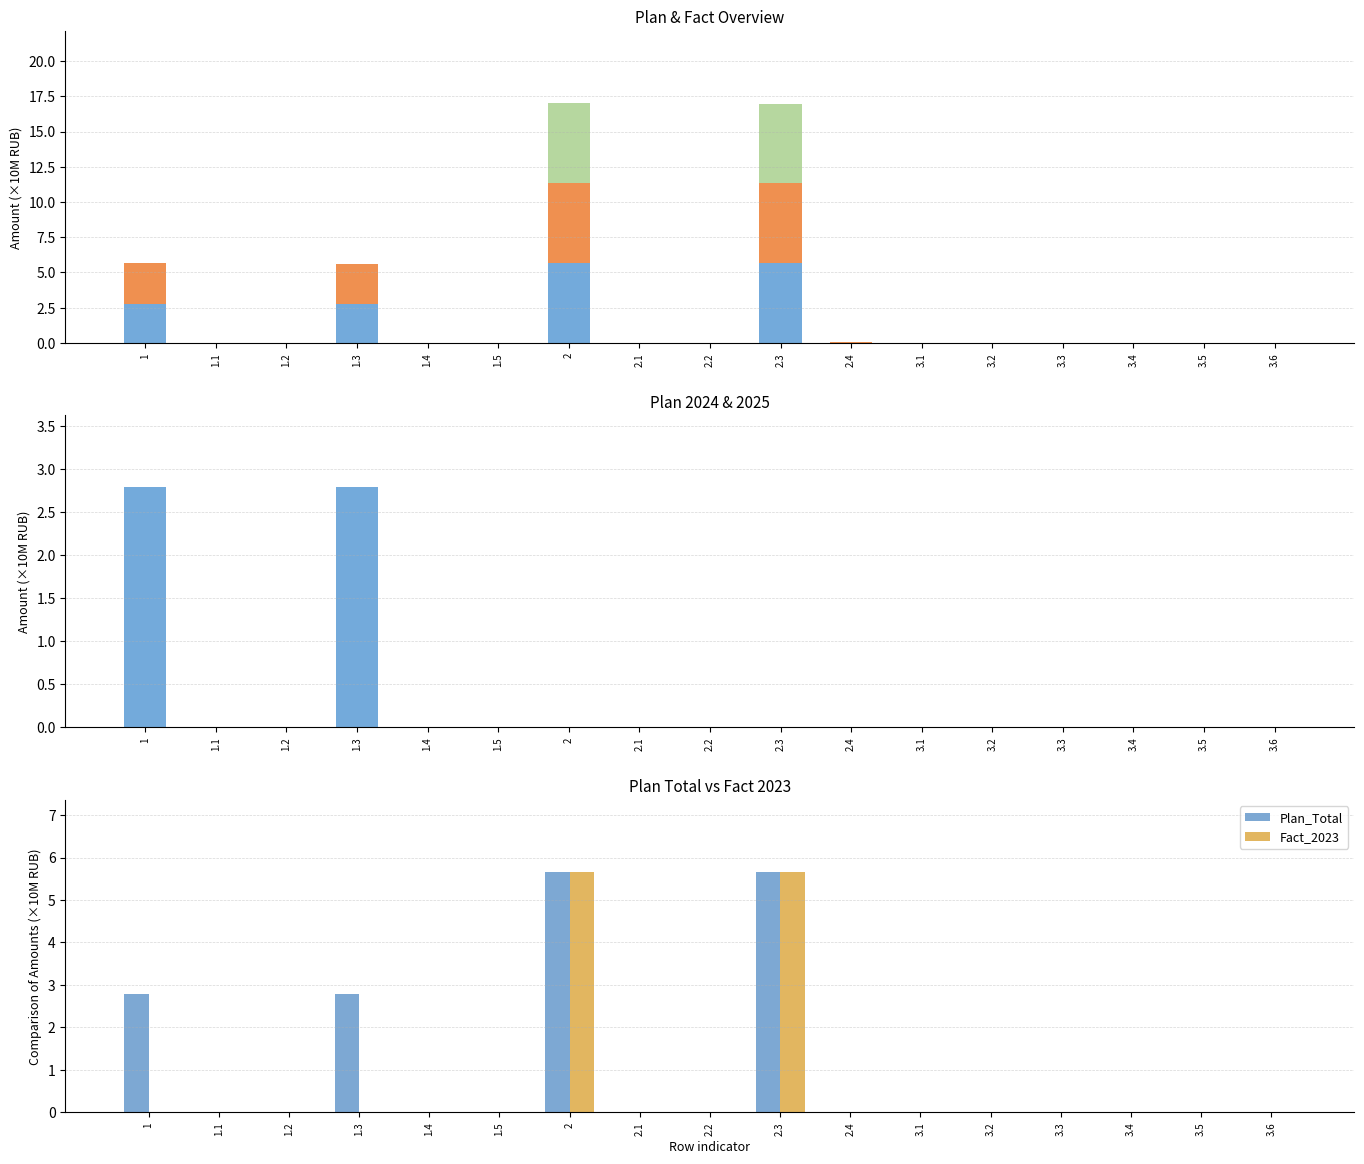

List the labels in order of Plan_2025 value, smallest first.

1, 1.1, 1.2, 1.3, 1.4, 1.5, 2, 2.1, 2.2, 2.3, 2.4, 3.1, 3.2, 3.3, 3.4, 3.5, 3.6